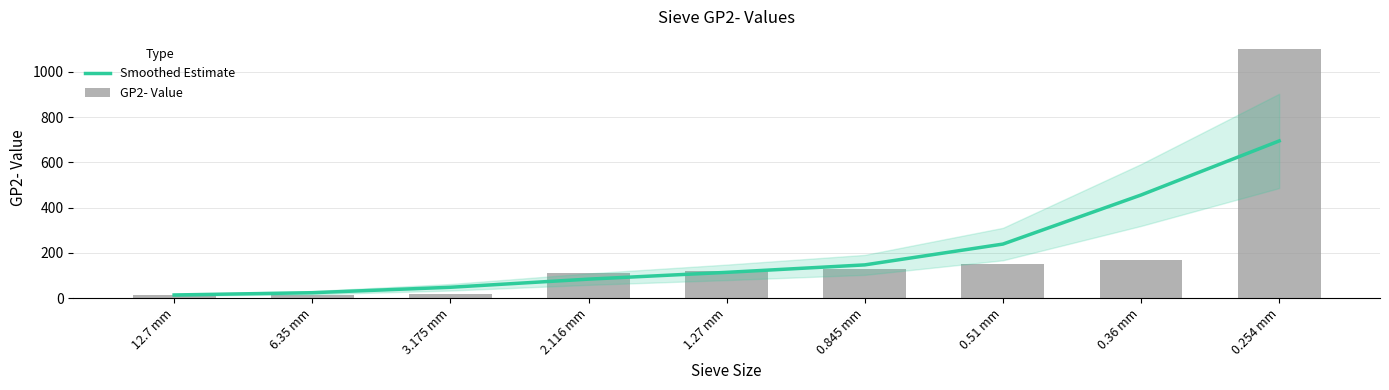

Are the bars grouped side by side (vs. stacked)?

Yes